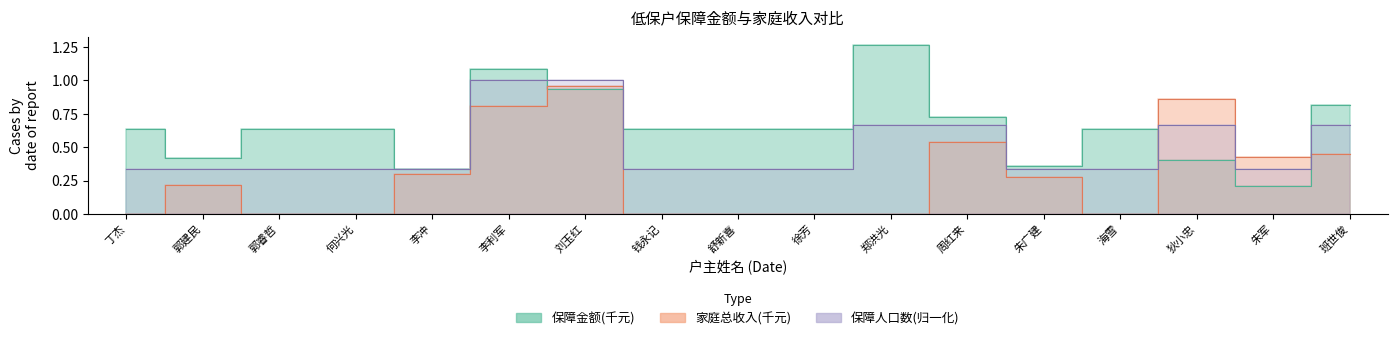

Count the 保障人口数 values in the range 0 to 1.

17